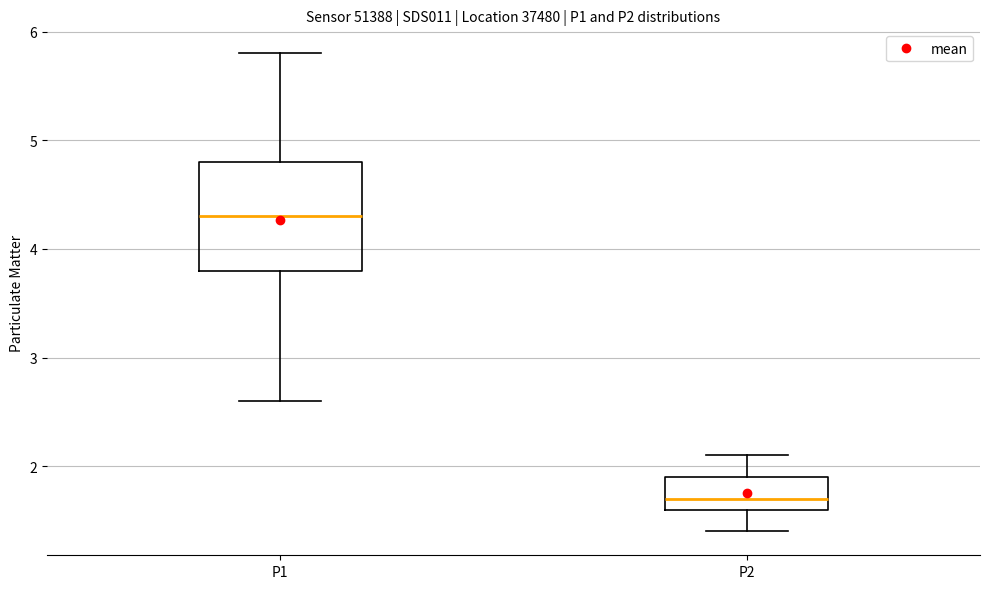

Which box's median line is the highest?

P1